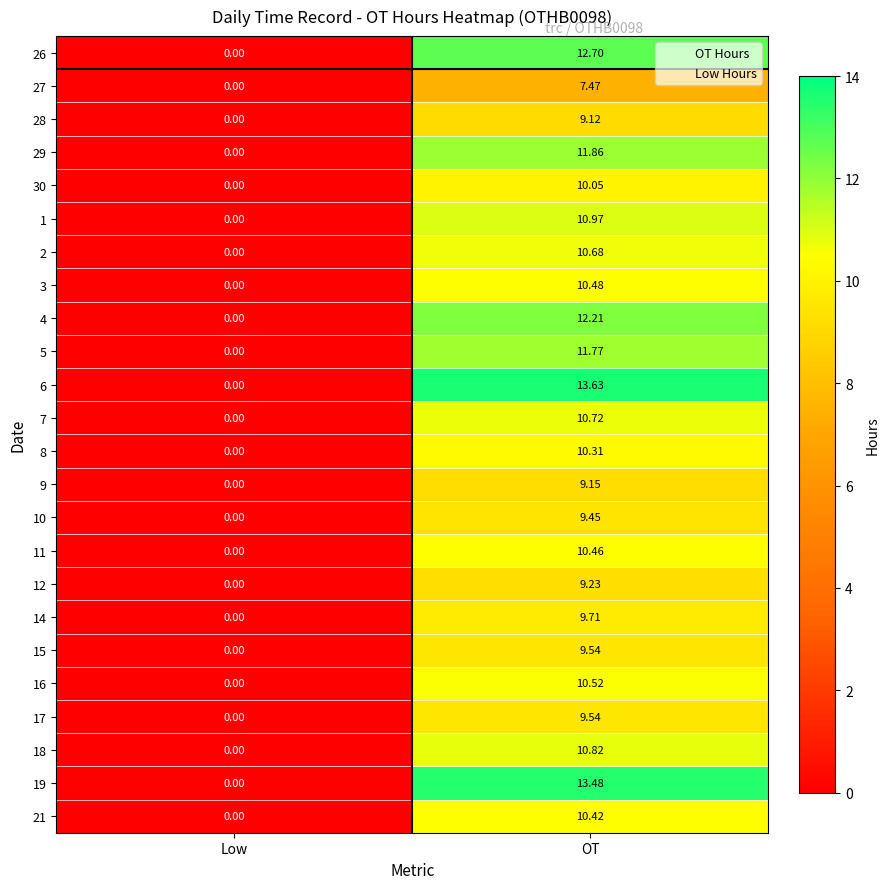

Count the number of data series in this chart.

24